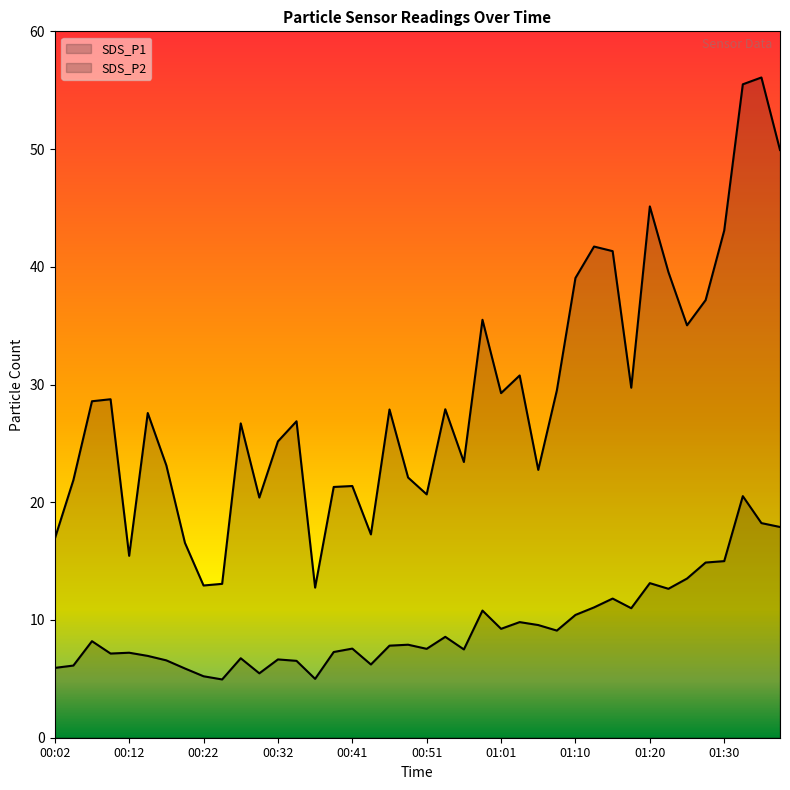

At which label does SDS_P1 reach its minimum?

00:36